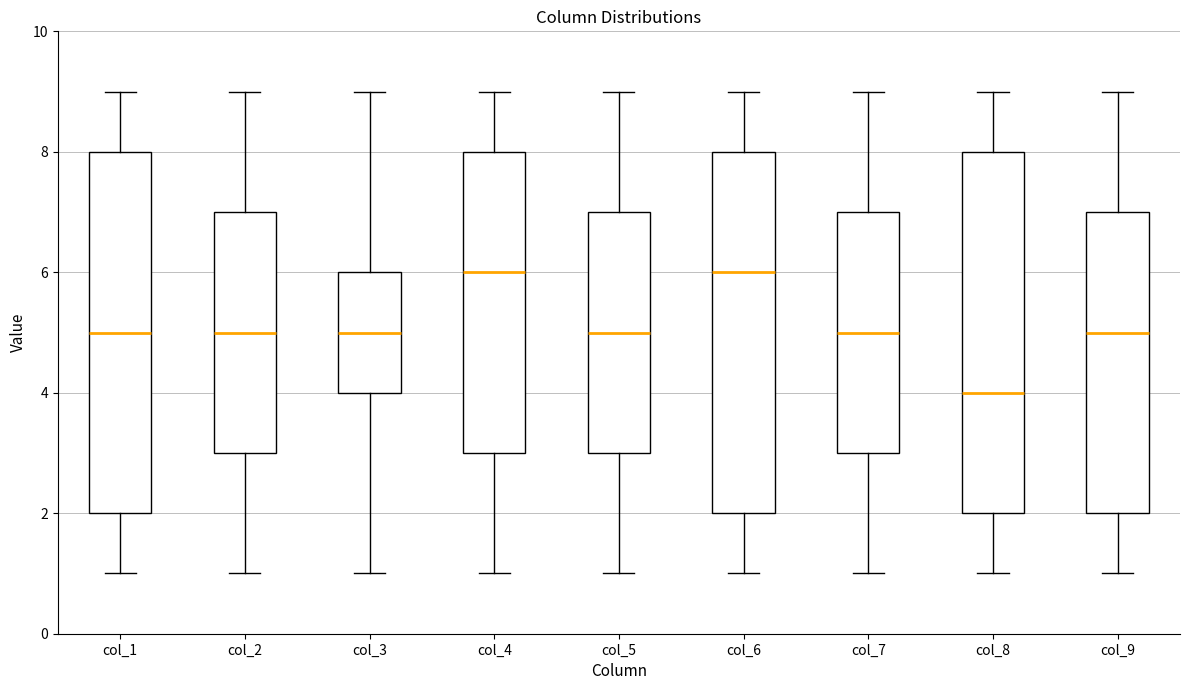

Where is the upper edge of the box for col_6 on the y-axis? The values are not printed on the chart, so give them approximately, as read against the axis.

8